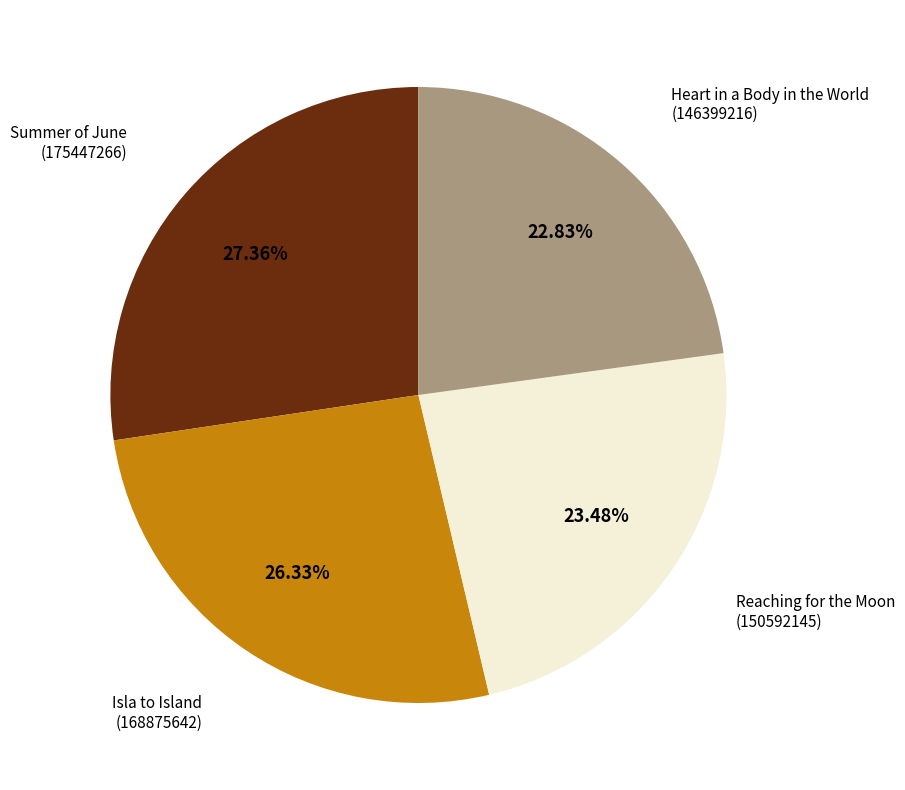

Is there any slice that represents more than half of the pie?

No